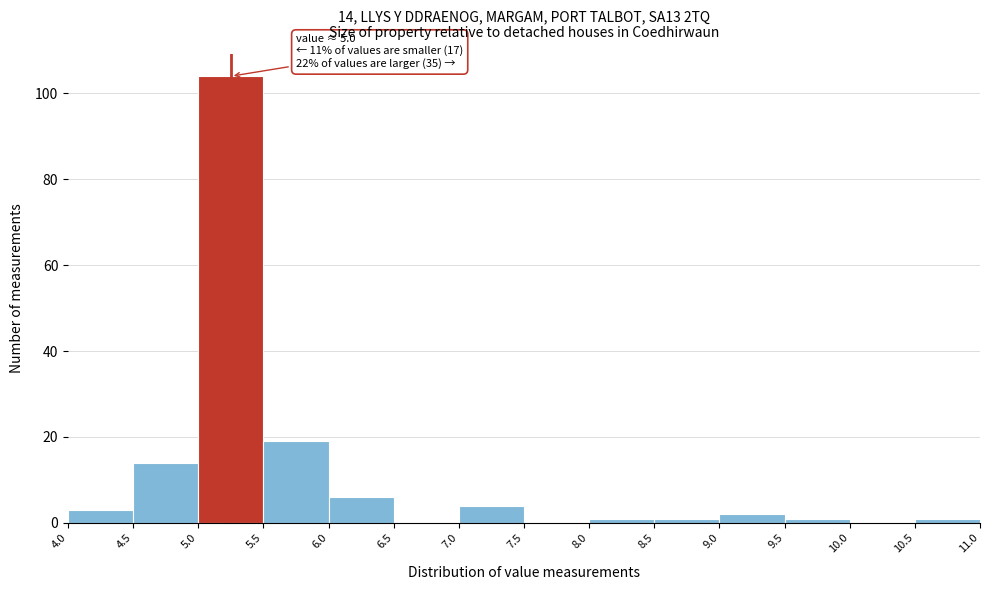

Which range on the x-axis has the tallest bar?

5.0 to 5.5